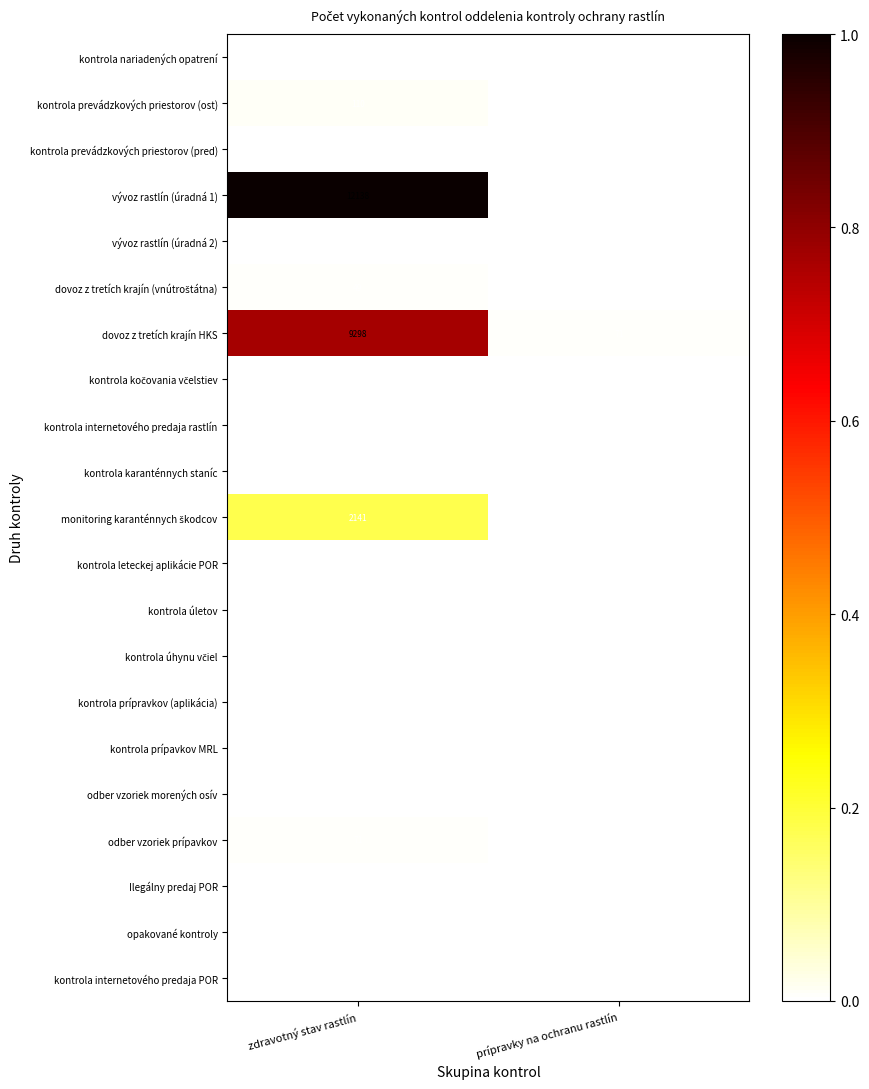

At which label does kontrola prípavkov MRL reach its minimum?

prípravky na ochranu rastlín